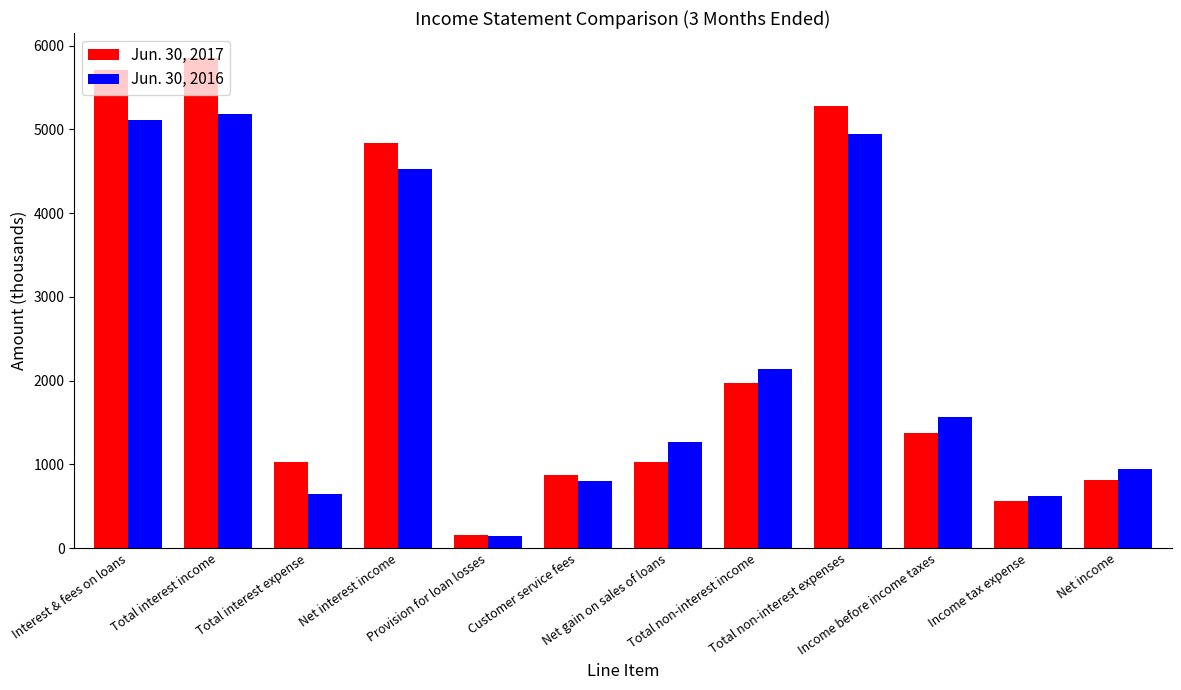

Which series has the largest total across all categories?

Jun. 30, 2017